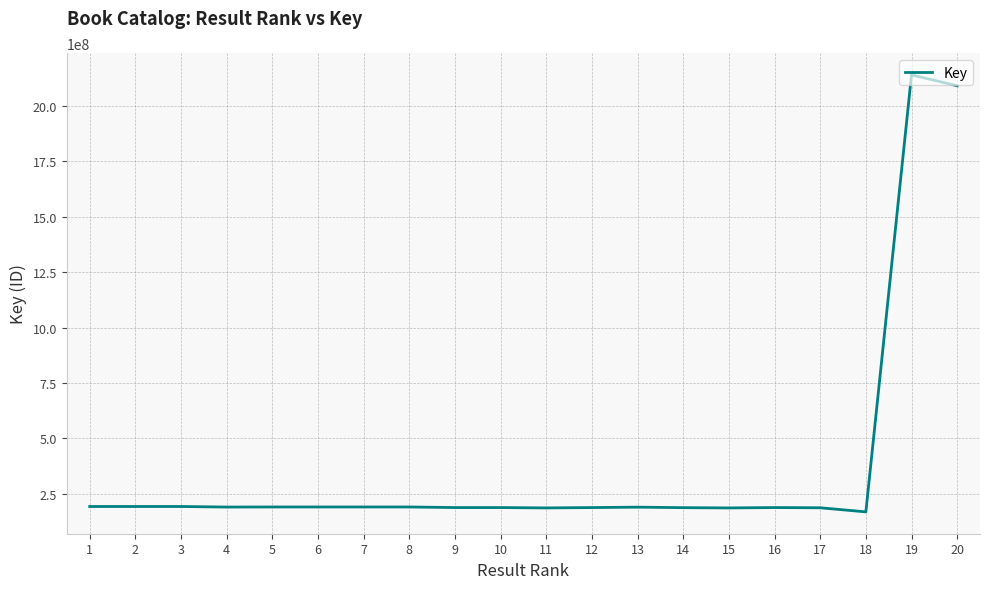

Where is the data nearest to the value 1153885155?

20